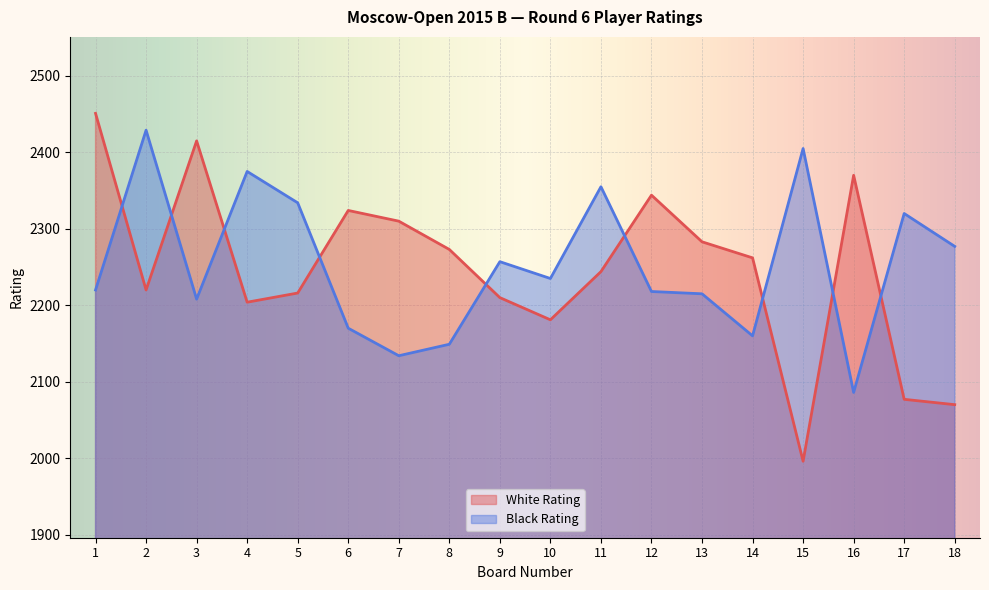

At which category is the sum across all series the highest?

1